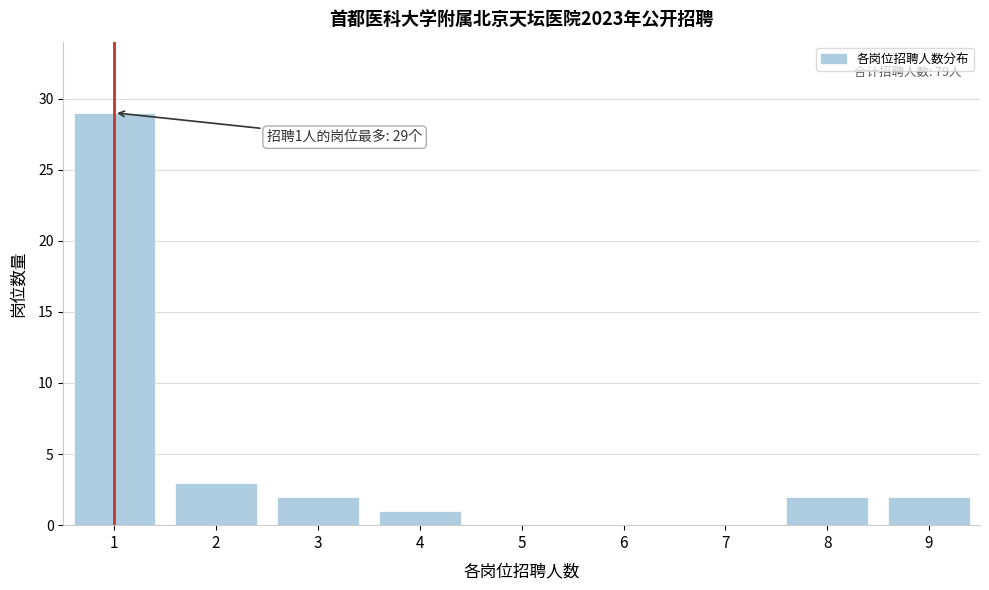

What is the change in value from 4 to 9?

+1